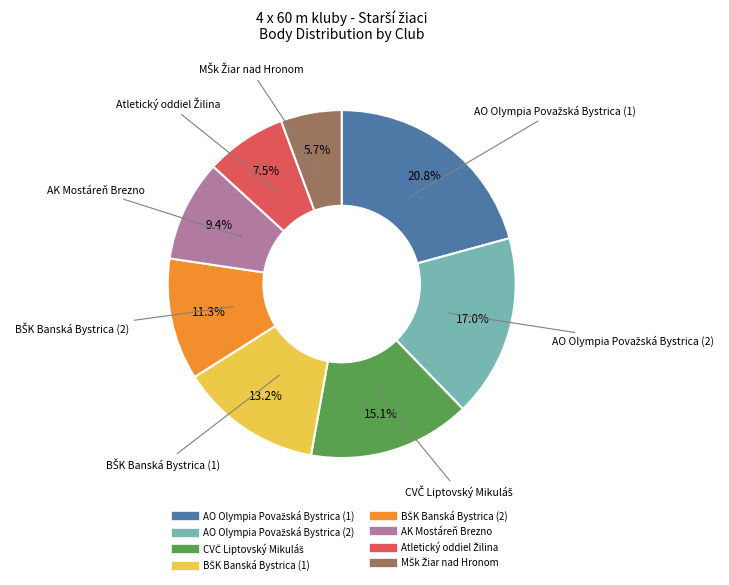

Is there any slice that represents more than half of the pie?

No